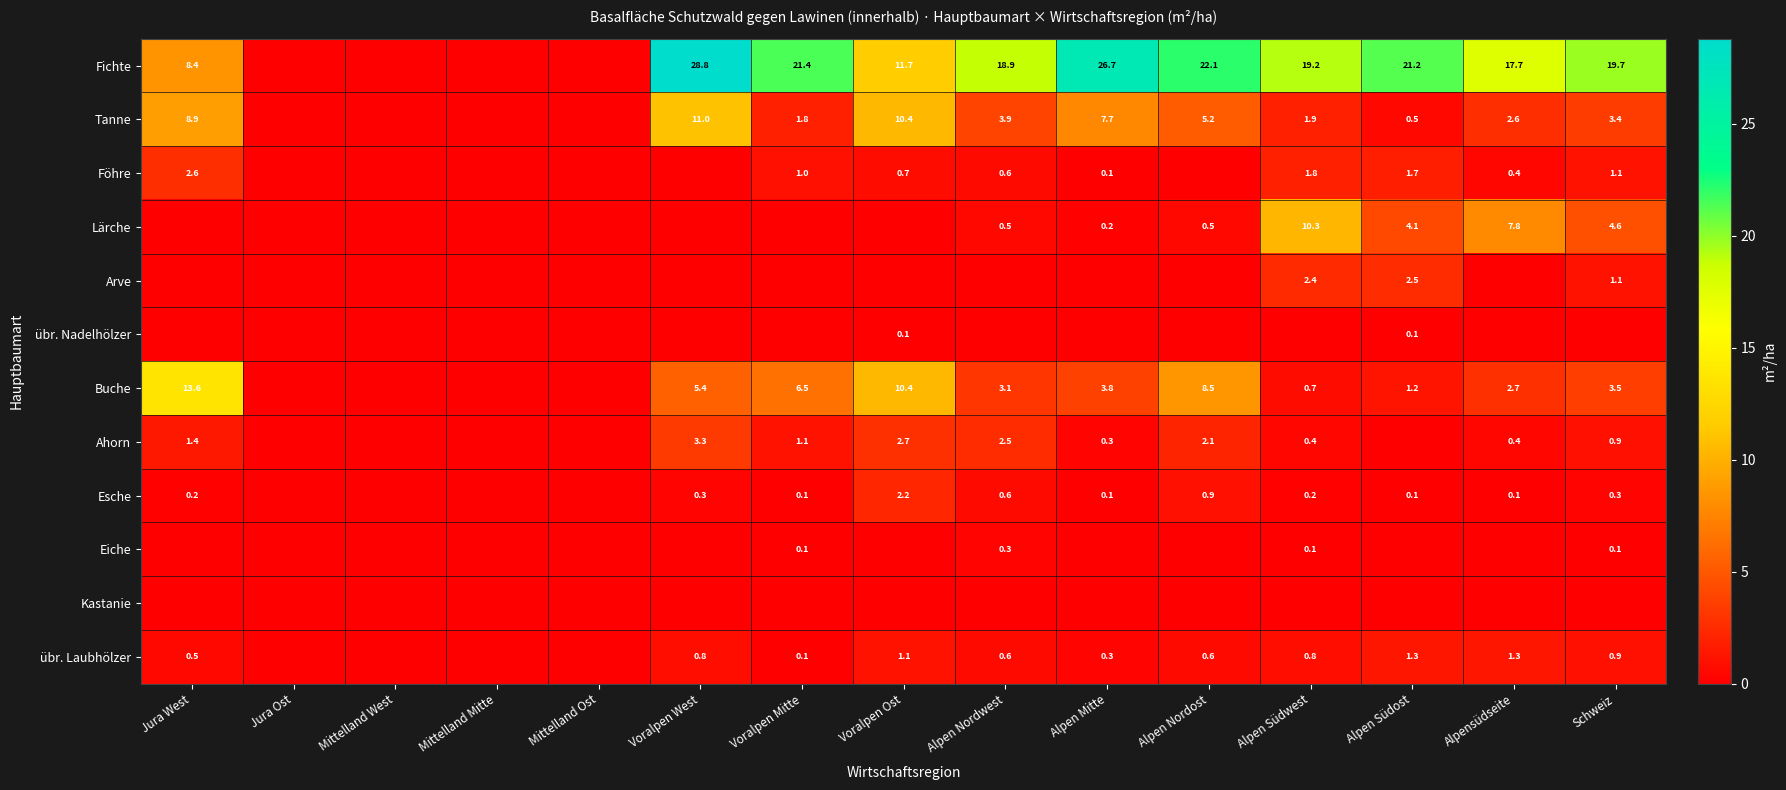

Is the value of Ahorn at Jura West greater than the value of Föhre at Voralpen Mitte?

Yes